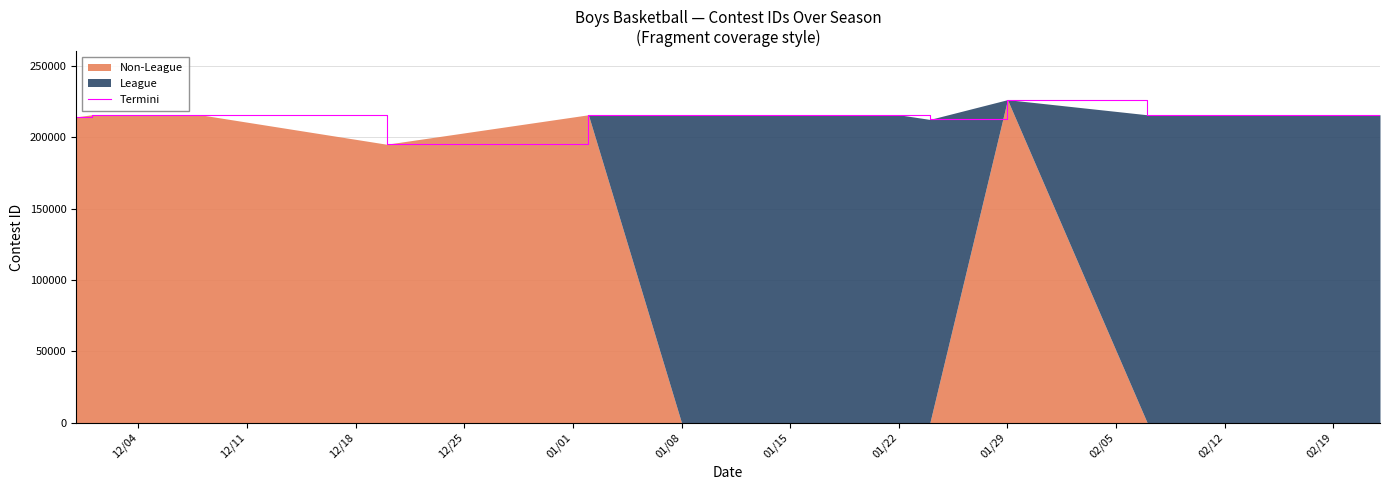

At which label does Termini reach its peak?

01/29